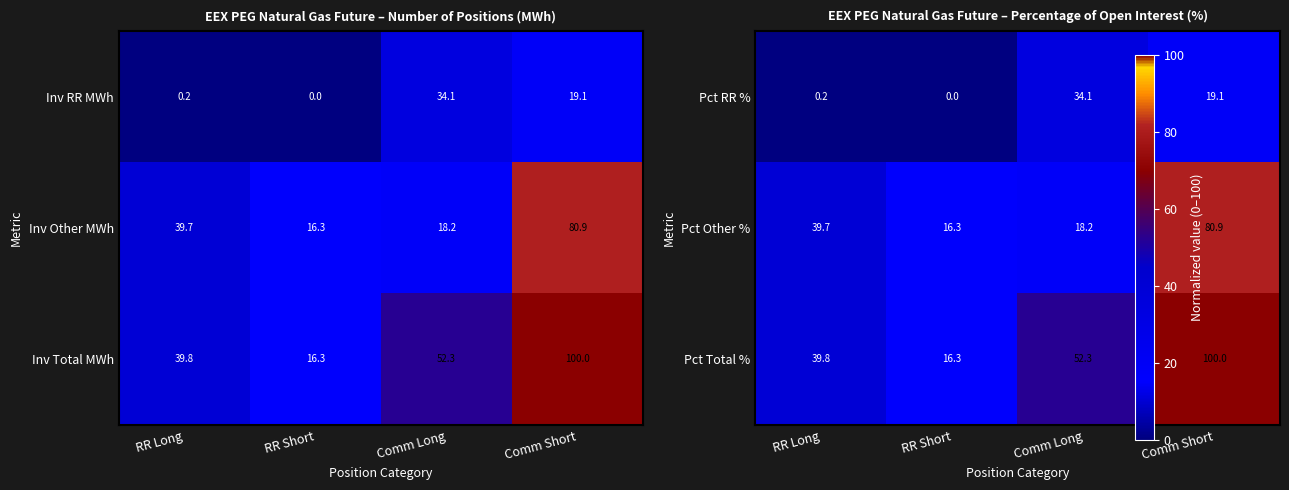

Where does the Inv RR MWh series first go above 19?

Comm Long